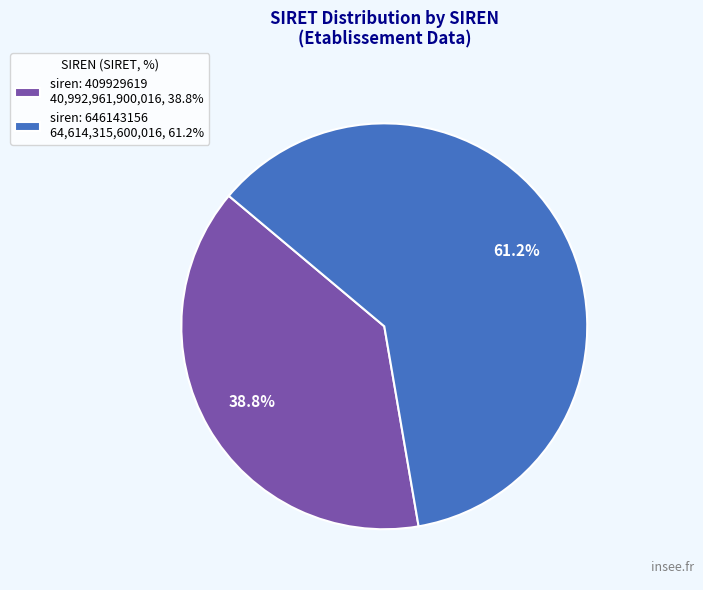

To the nearest percent, what percentage of the pie is siren: 409929619?

39%